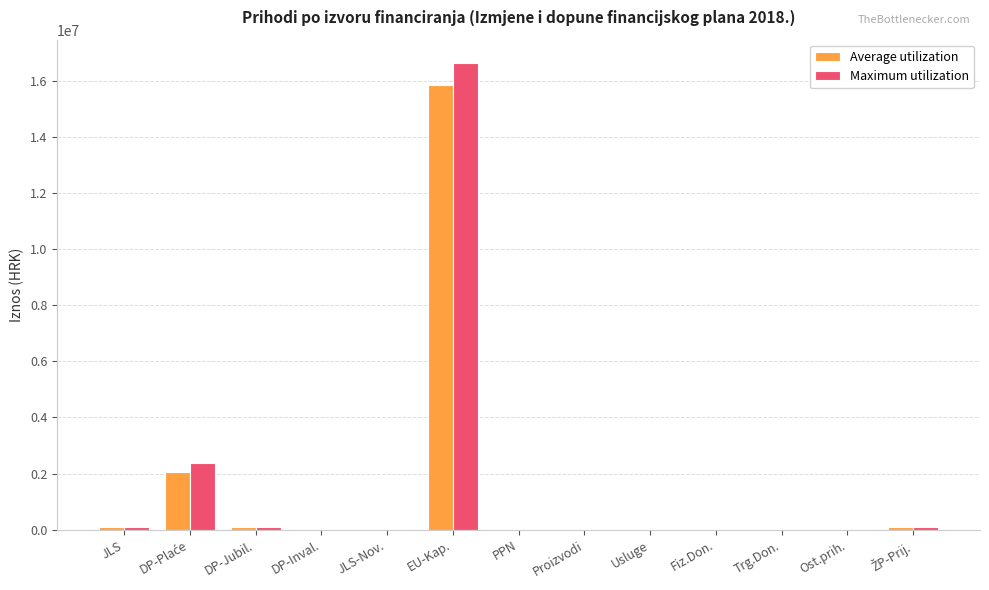

Count the number of categories in the chart.

13